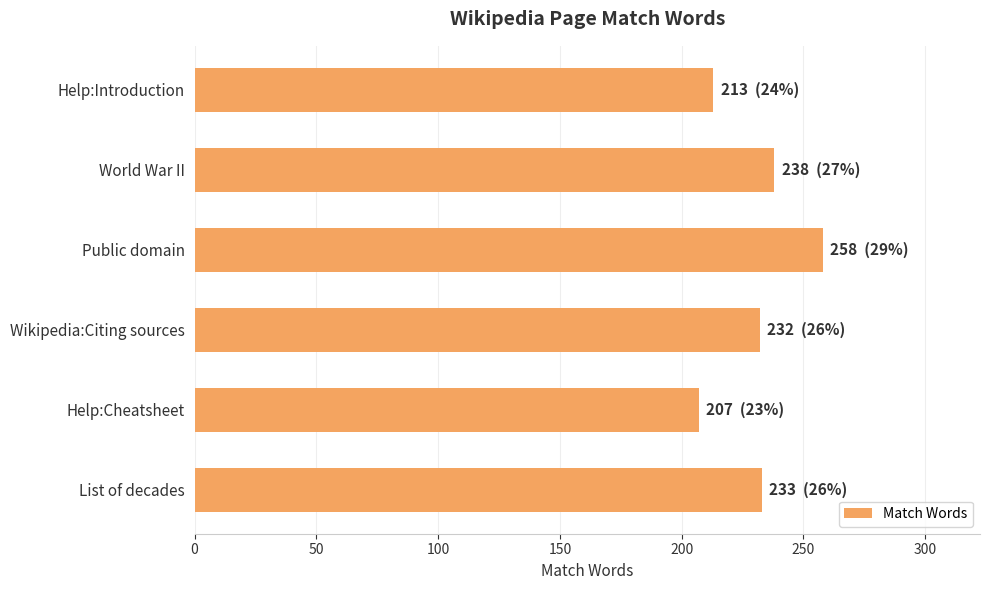

Between List of decades and Help:Introduction, which is larger?

List of decades